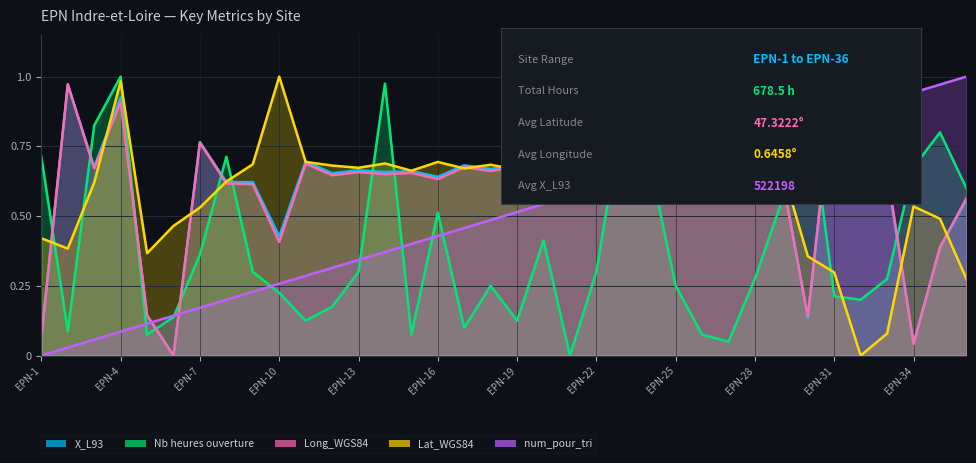

The X_L93 series shows 0.1 at EPN-1. True or false?

False